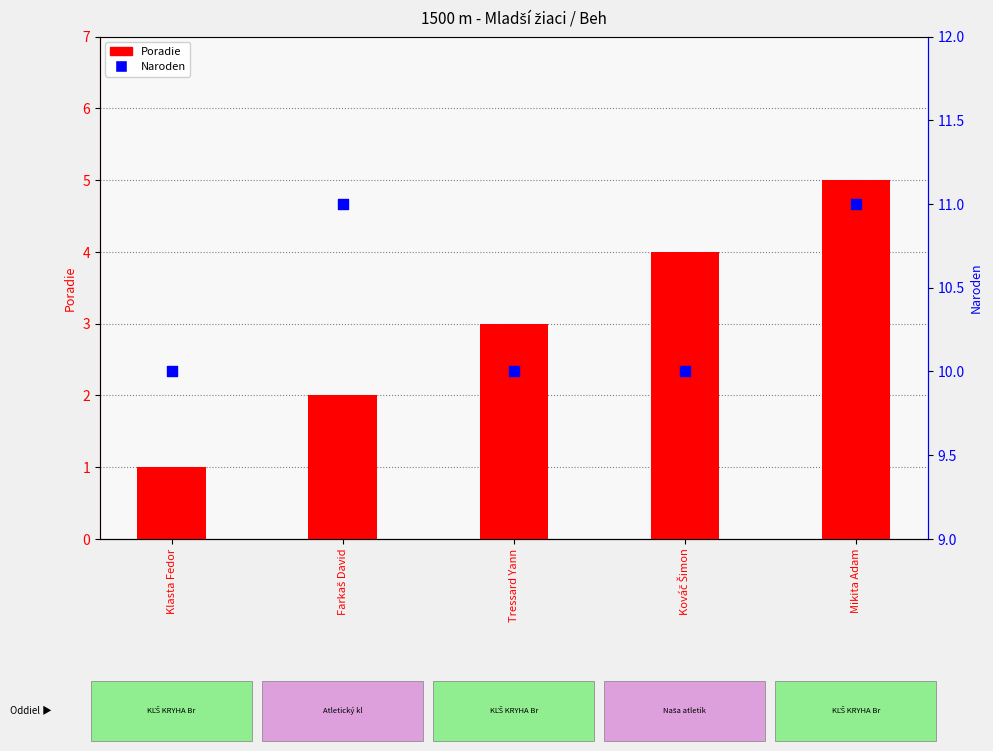

Which series reaches the minimum Y coordinate?

Poradie